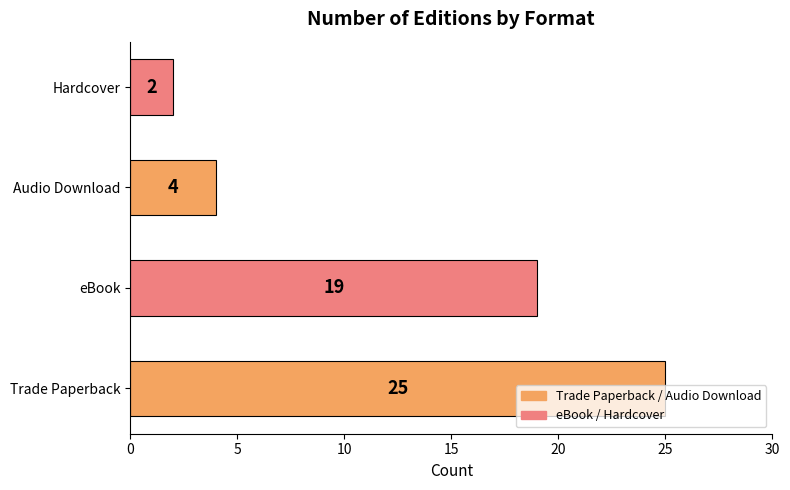

The value at Hardcover is 2. True or false?

True